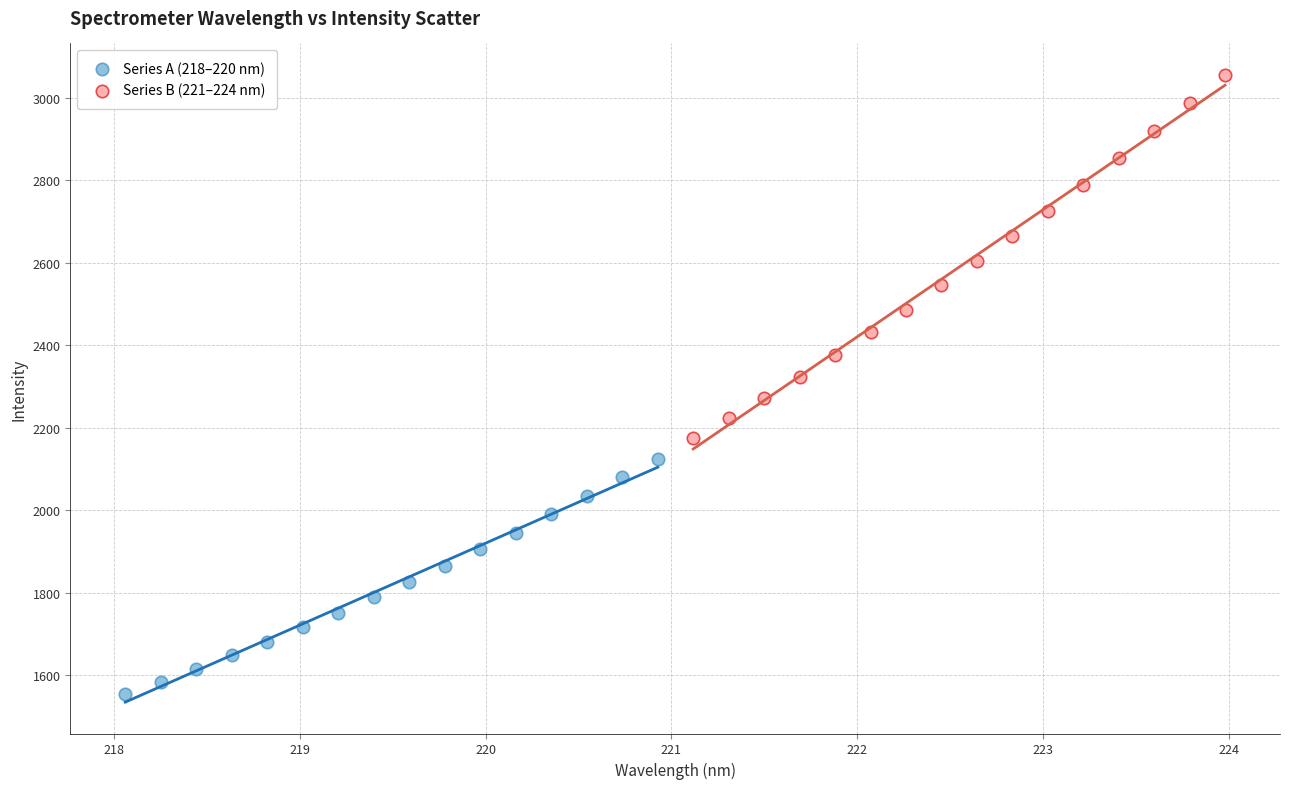

What are all the series names shown in the legend?

Series A (218–220 nm), Series B (221–224 nm)